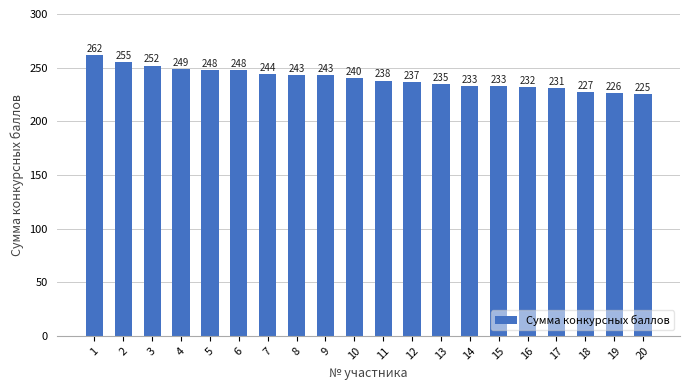

What is the change in value from 4 to 7?

-5